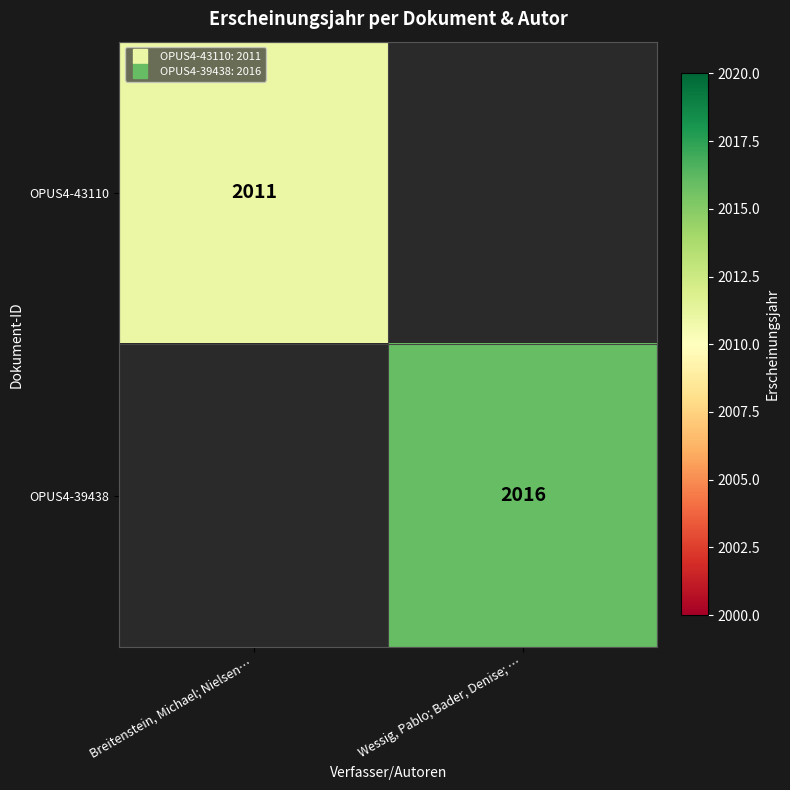

Which series has the widest spread of values?

OPUS4-39438